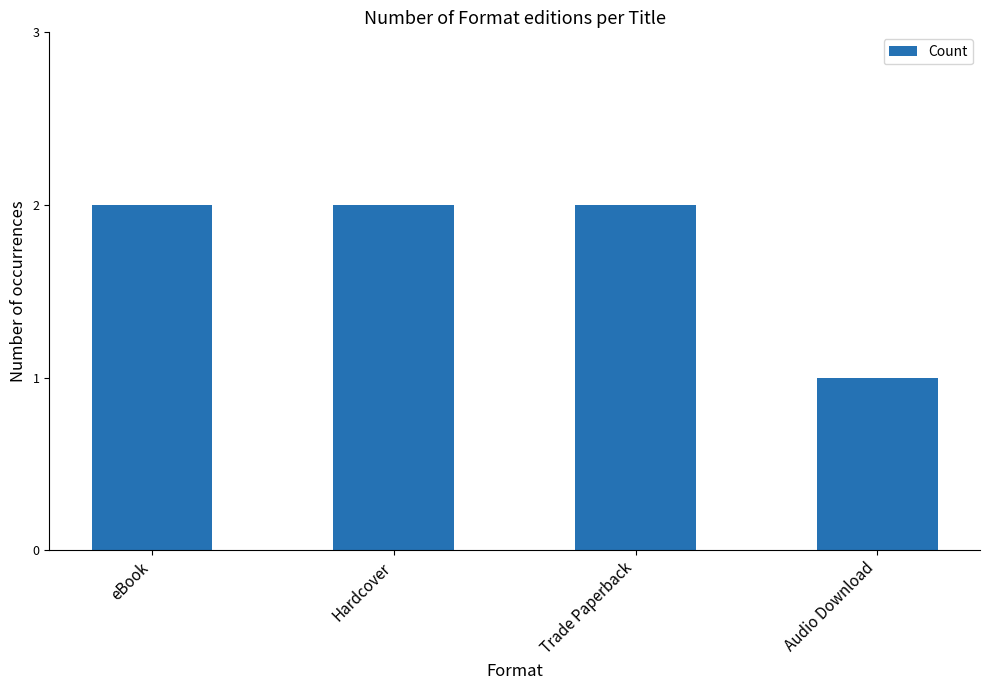

What is the label of the 2nd bar from the right?

Trade Paperback